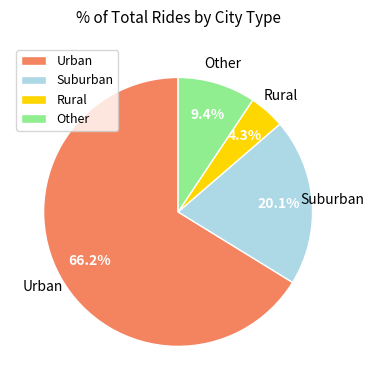

Does Urban account for over 50% of the chart?

Yes